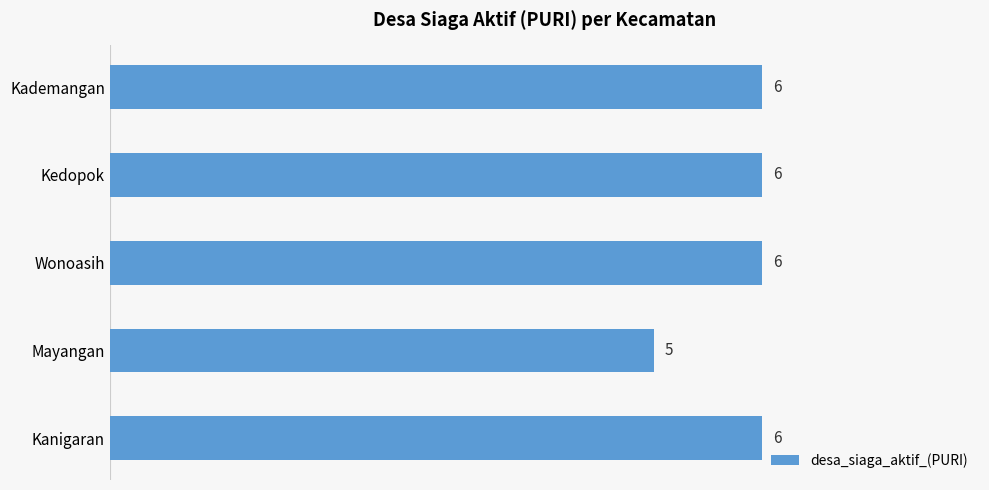

How many values are between 6 and 7?

4